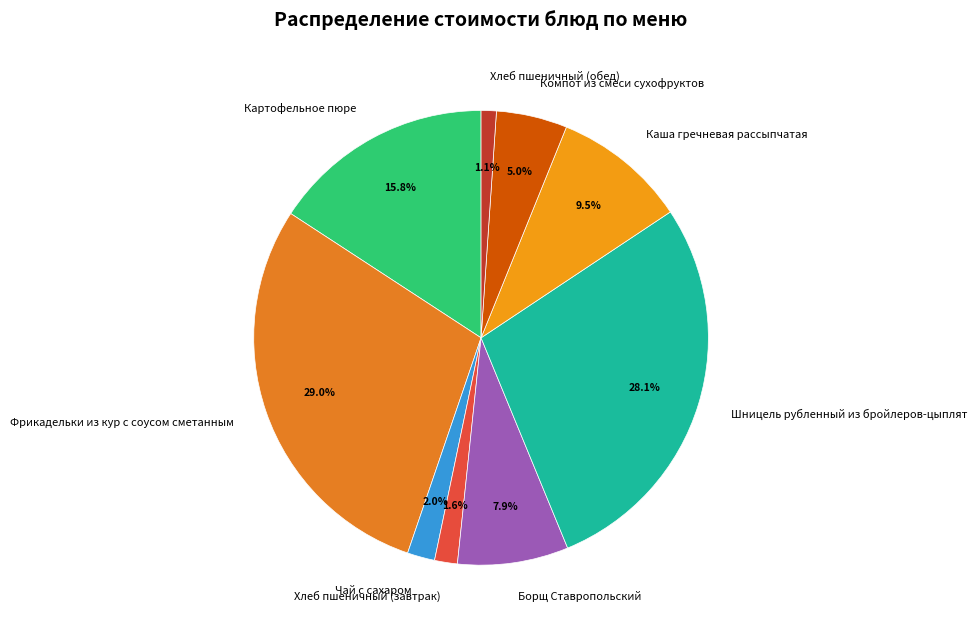

To the nearest percent, what is the difference between the largest and smallest slice percentages?

28%